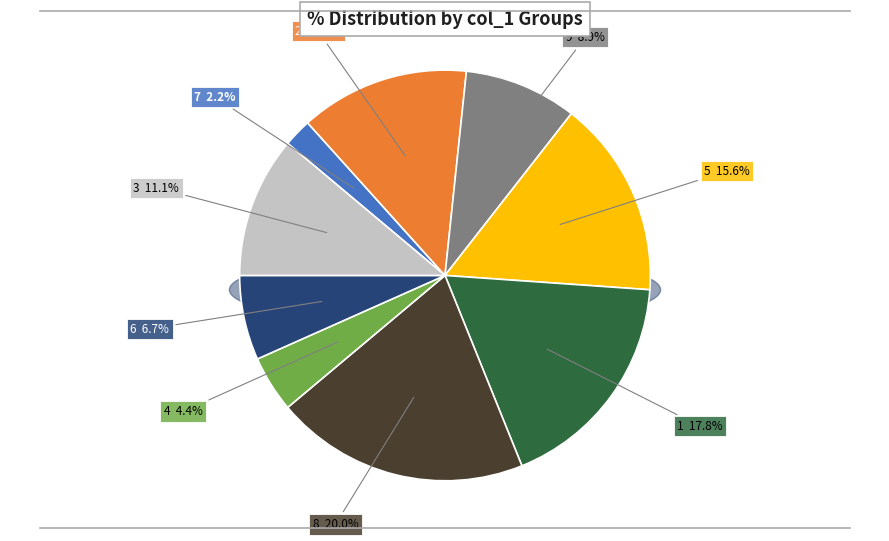

What is the largest slice in the pie chart?

8